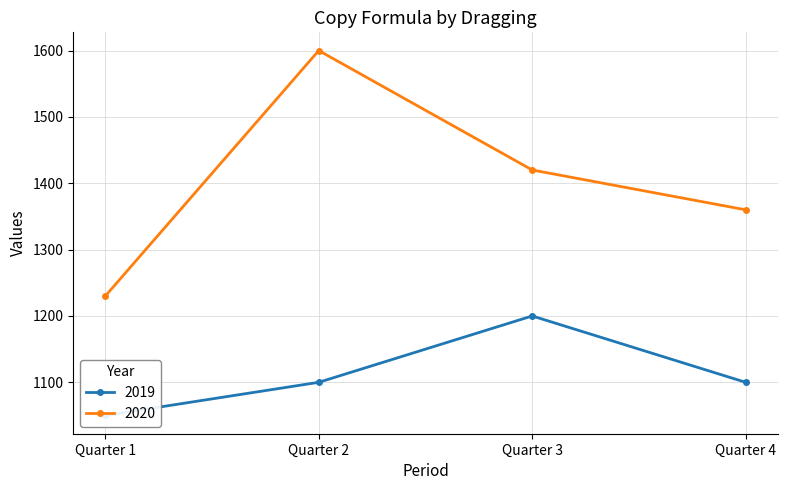

List the series in order of their peak value, lowest first.

2019, 2020